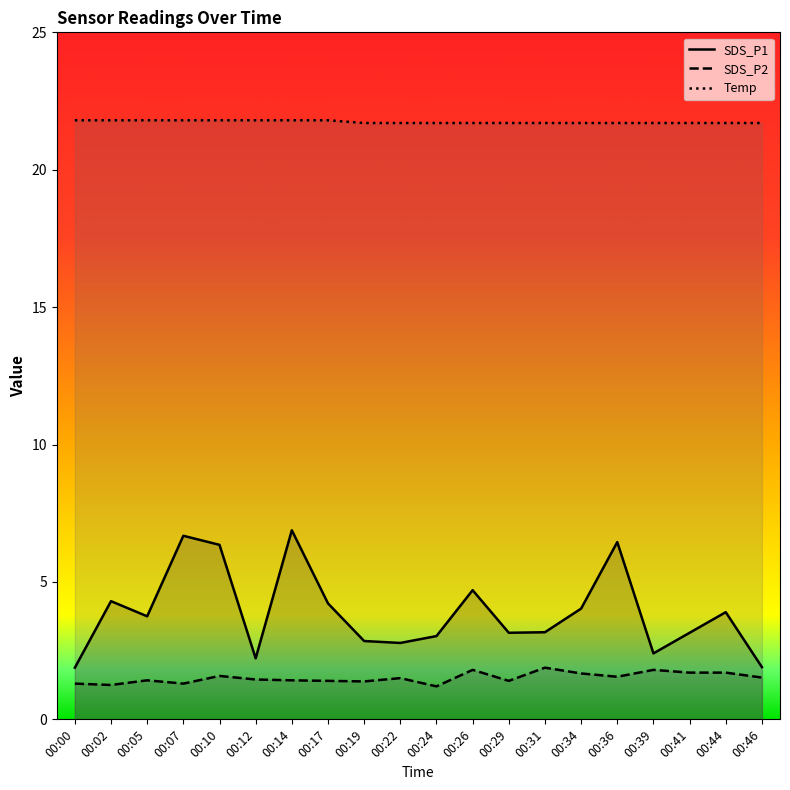

At which category is the sum across all series the highest?

00:14